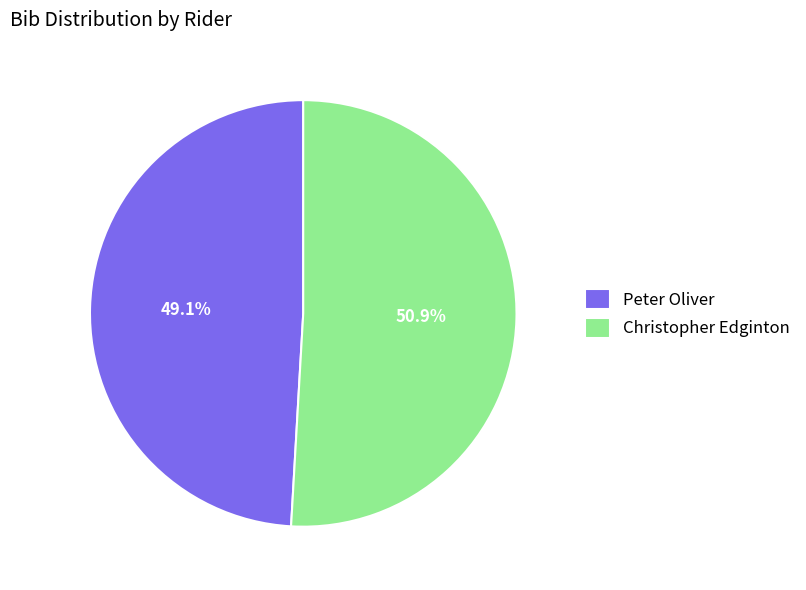

Combined, do Peter Oliver and Christopher Edginton account for over 50%?

Yes